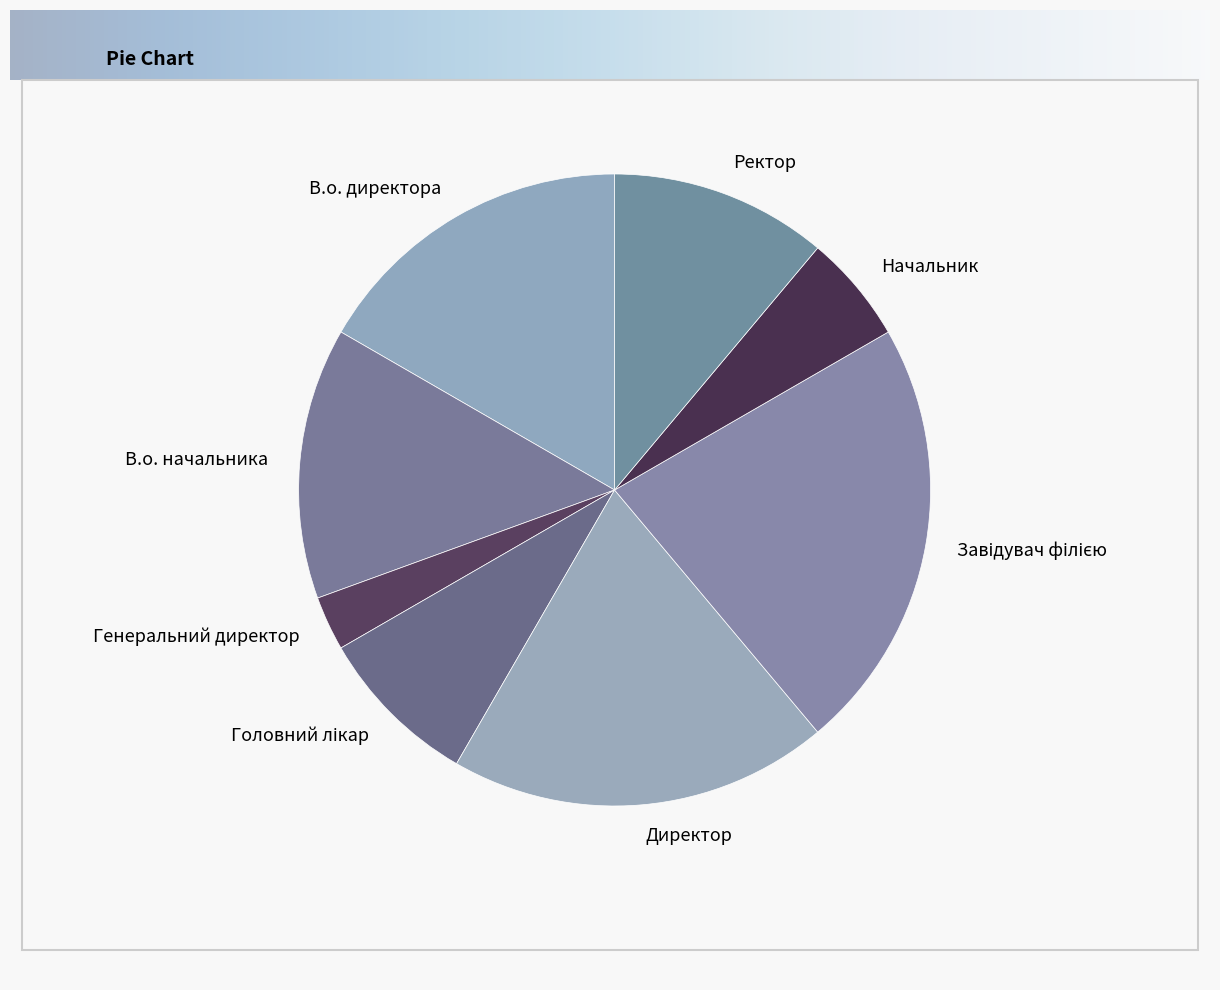

True or false: Начальник accounts for 20% of the total.

False